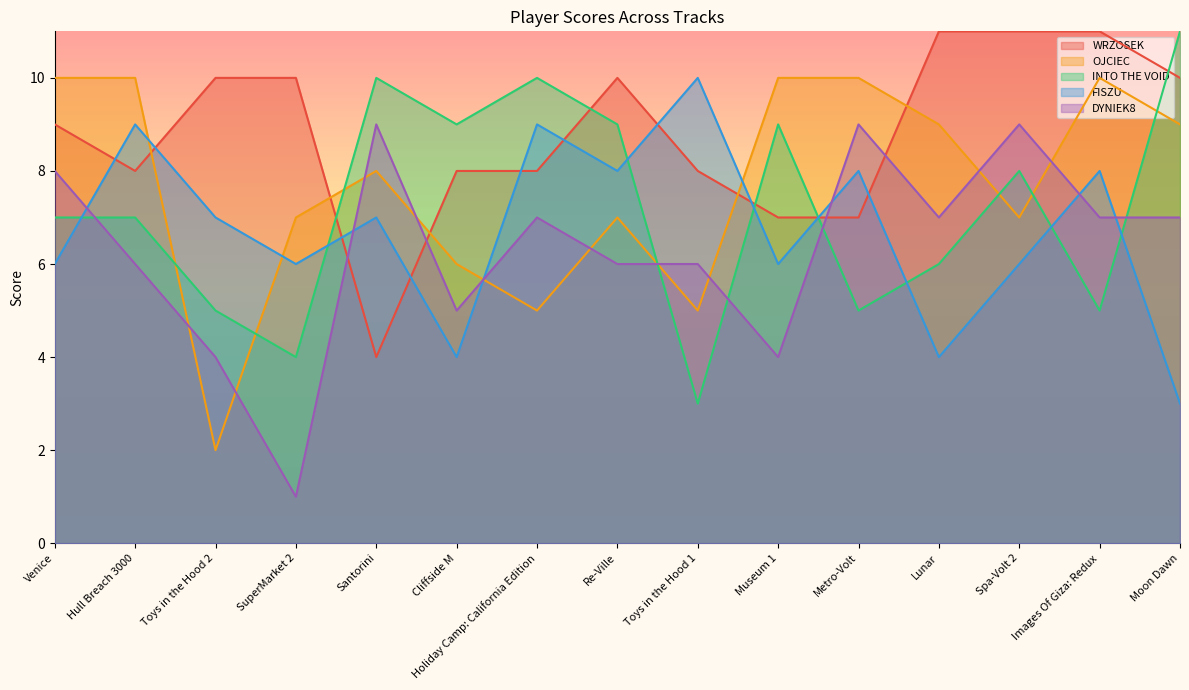

What position from the right is Re-Ville?

8